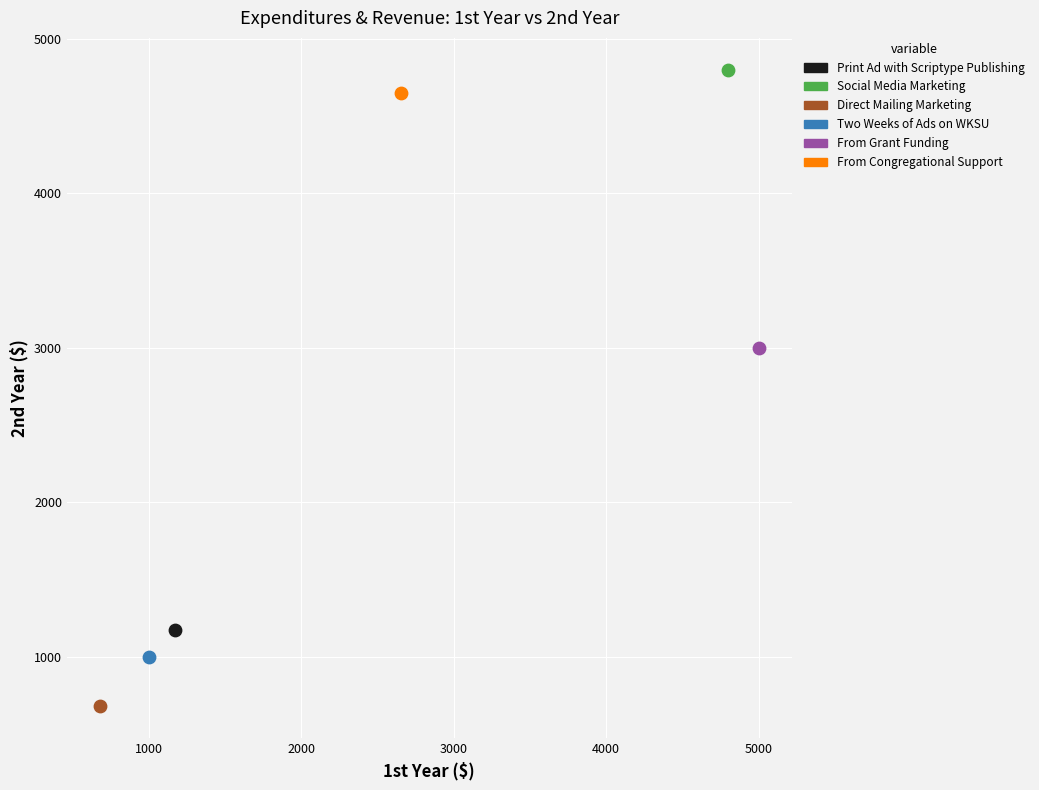

What are all the series names shown in the legend?

Print Ad with Scriptype Publishing, Social Media Marketing, Direct Mailing Marketing, Two Weeks of Ads on WKSU, From Grant Funding, From Congregational Support